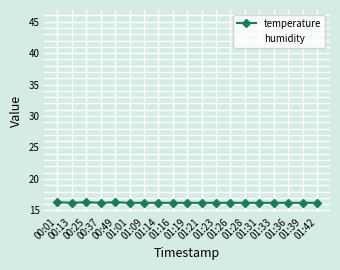

What is the average value of the temperature series?

16.2